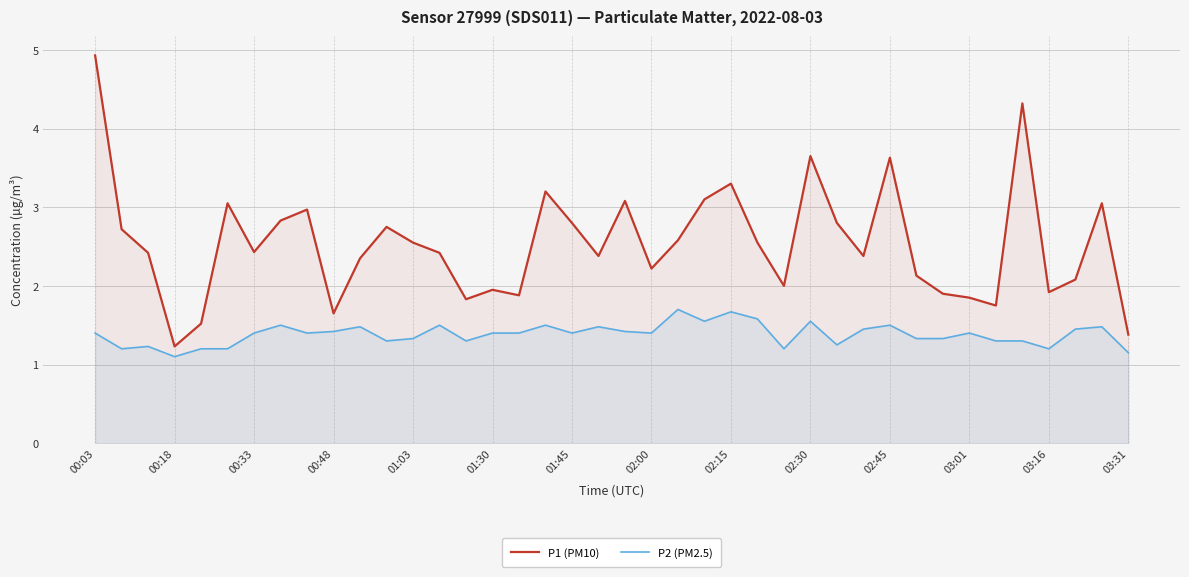

At 01:03, list the series in order from largest to smallest.

P1 (PM10), P2 (PM2.5)